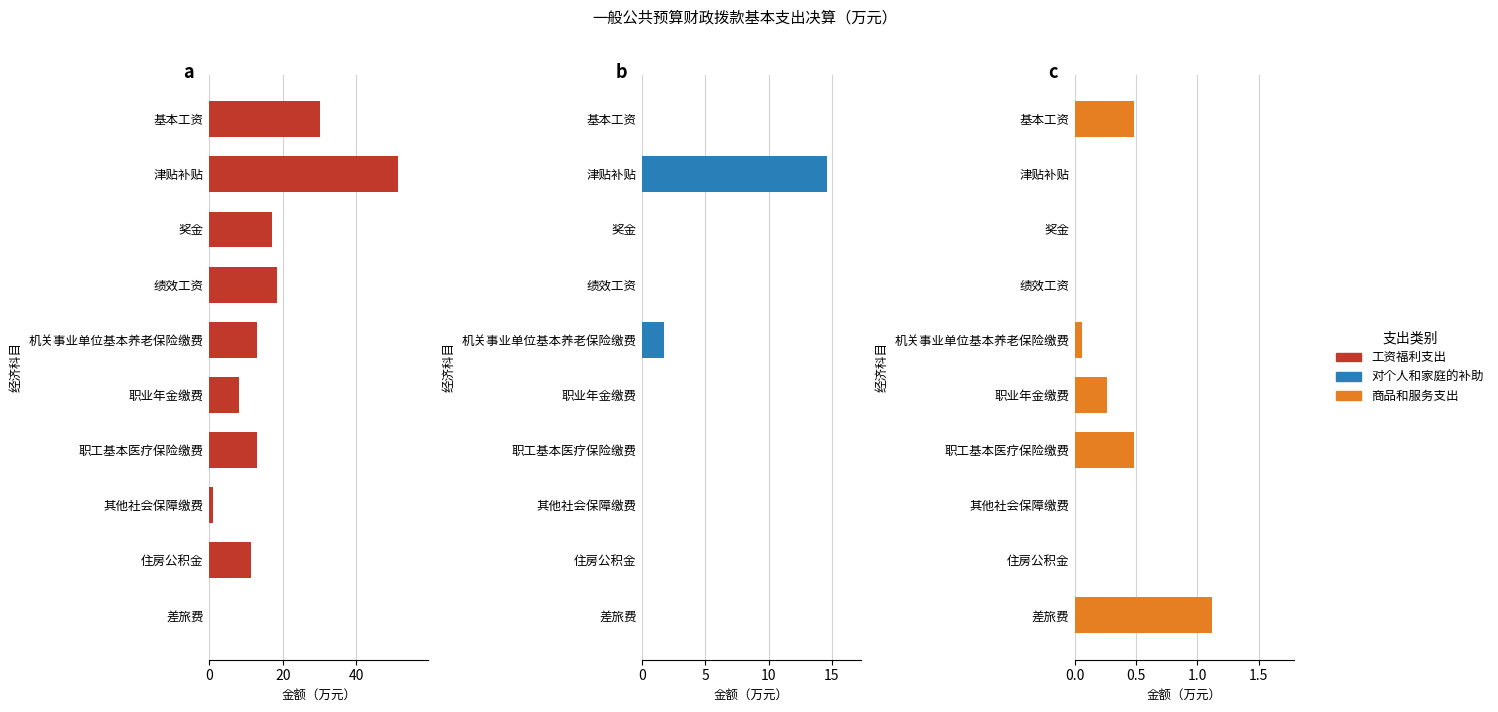

Which series has the largest total across all categories?

工资福利支出